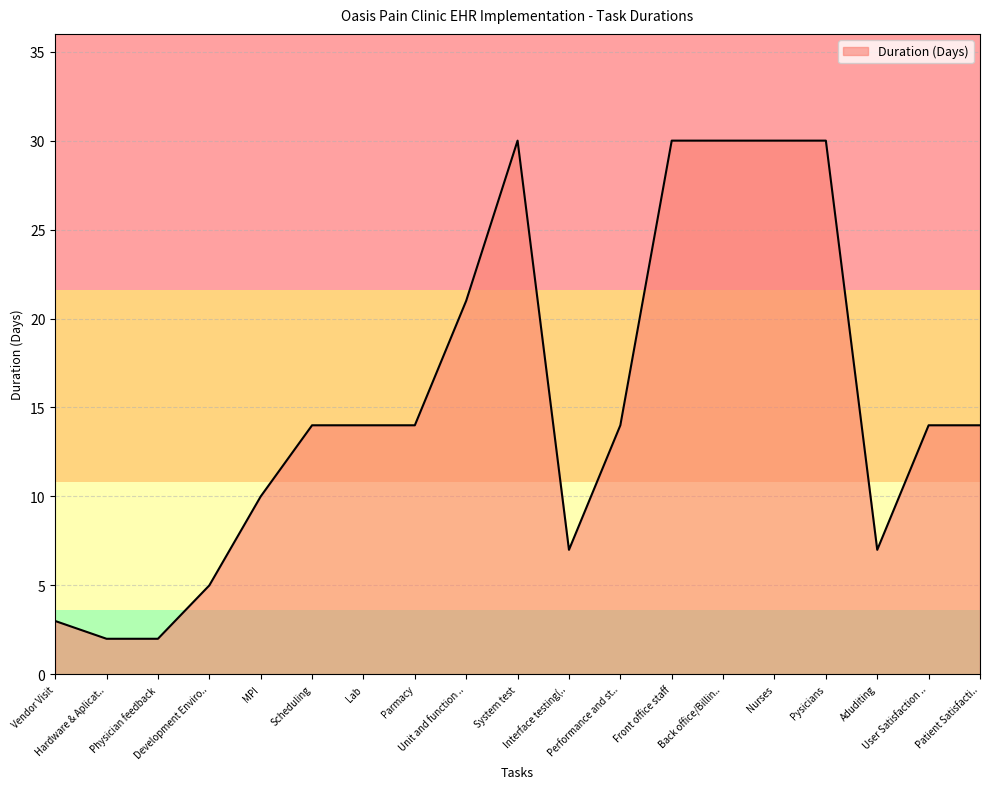

The chart shows a value of 2 at Aduditing. True or false?

False